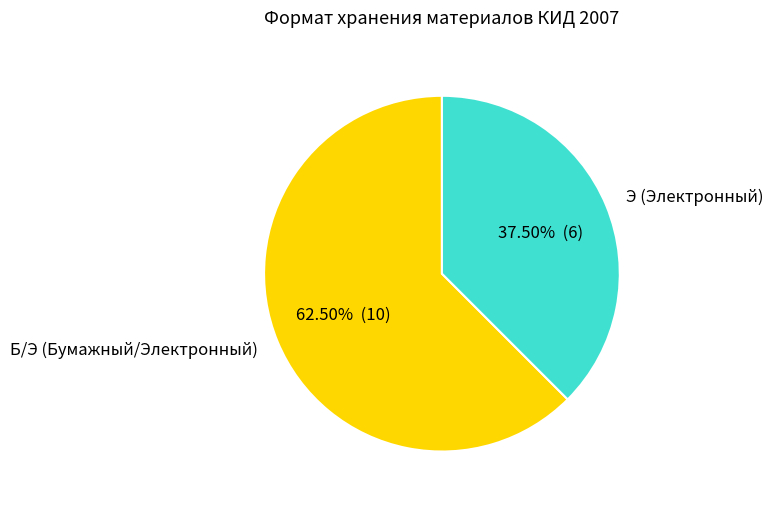

Is there a majority slice in this chart?

Yes